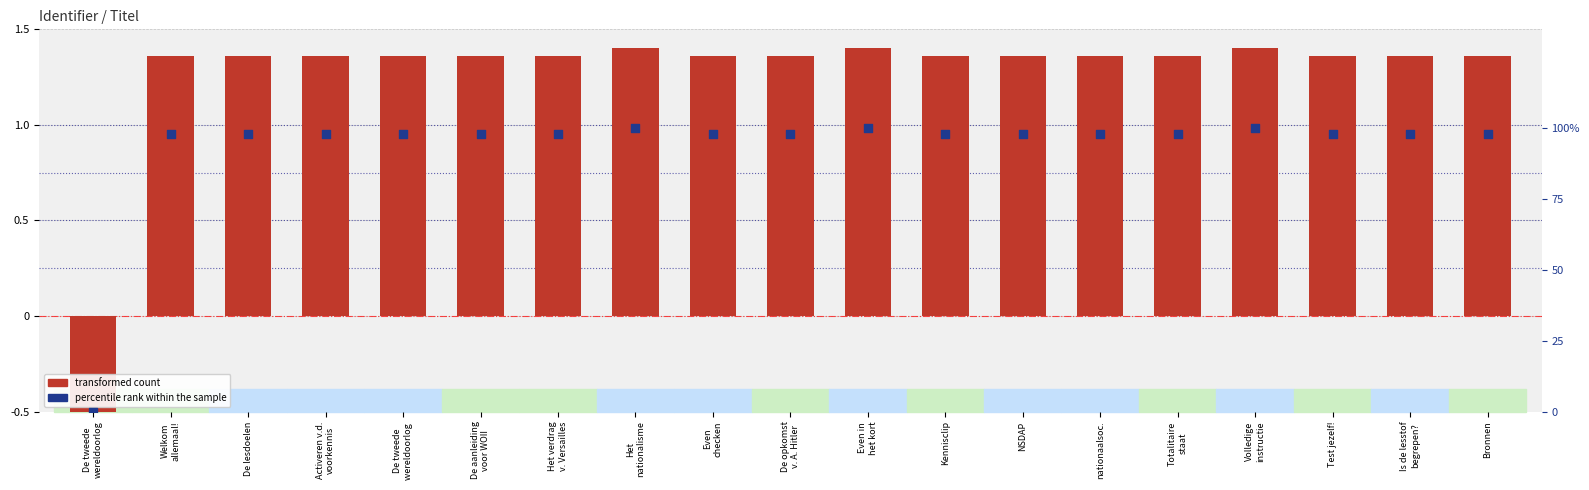

Is the value of transformed count at Kennisclip greater than the value of percentile rank within the sample at Totalitaire
staat?

Yes